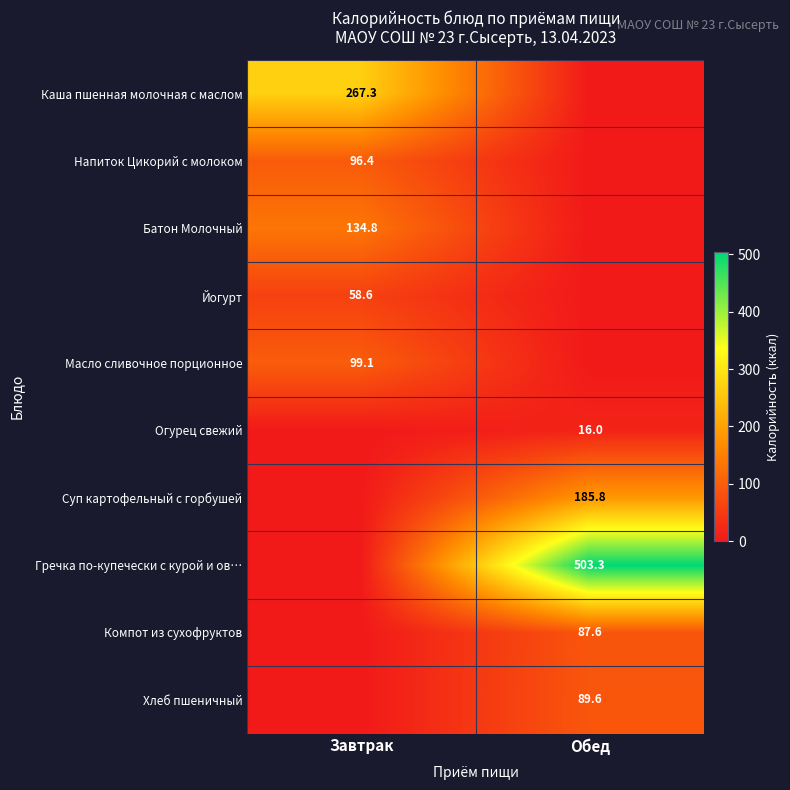

The Суп картофельный с горбушей series shows 185.8 at Обед. True or false?

True